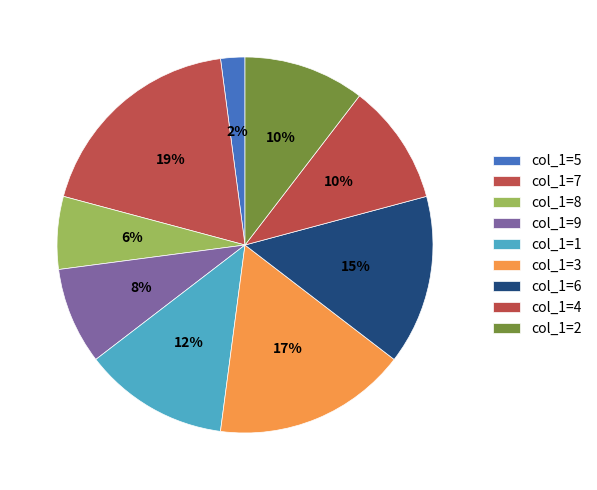

Is there a majority slice in this chart?

No